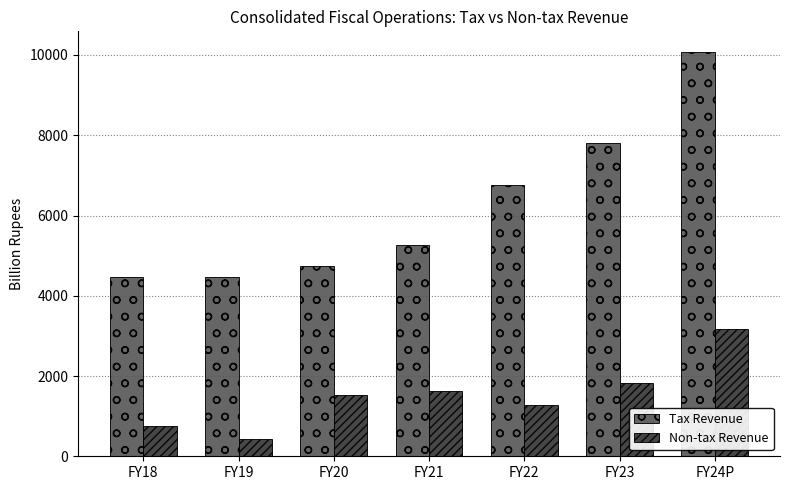

Which series changed the most between FY18 and FY22?

Tax Revenue